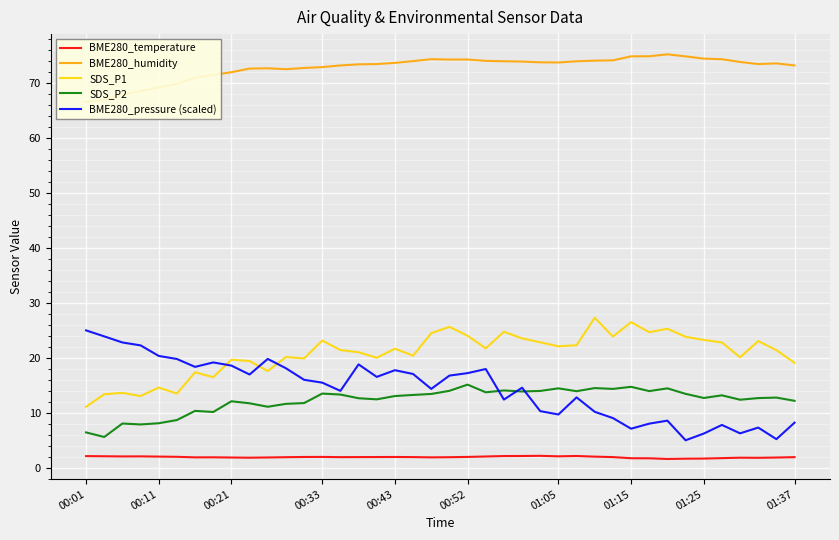

Between 27 and 14, which is larger?

27